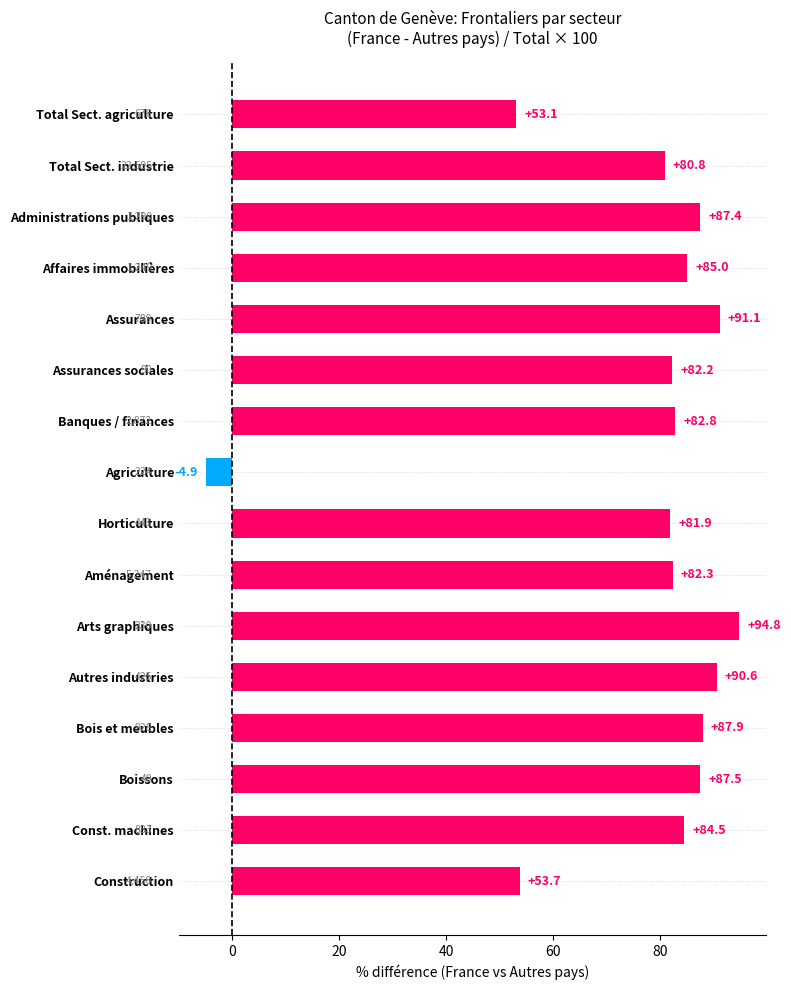

How many bars are there in total?

16